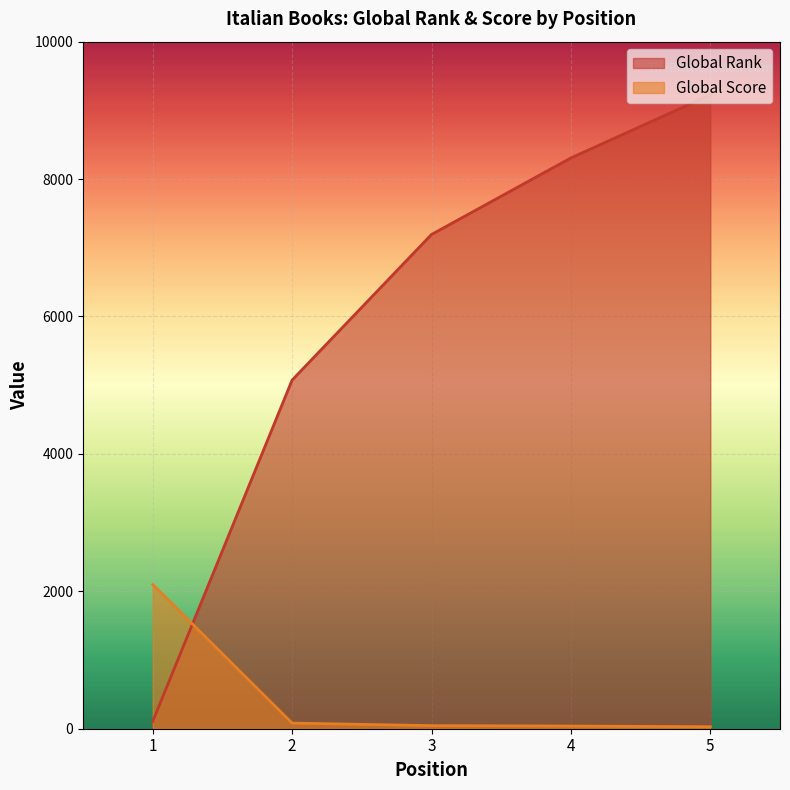

What is the difference between the Global Score values at 3 and 4?

6